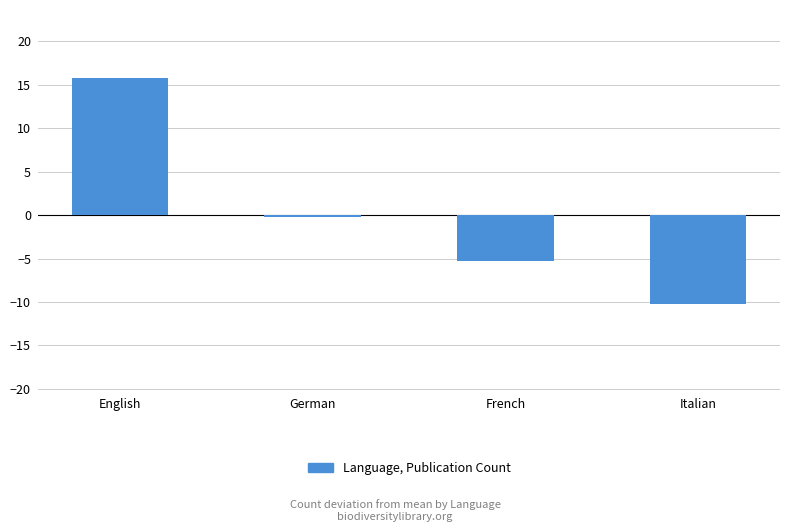

Are the bars horizontal?

No